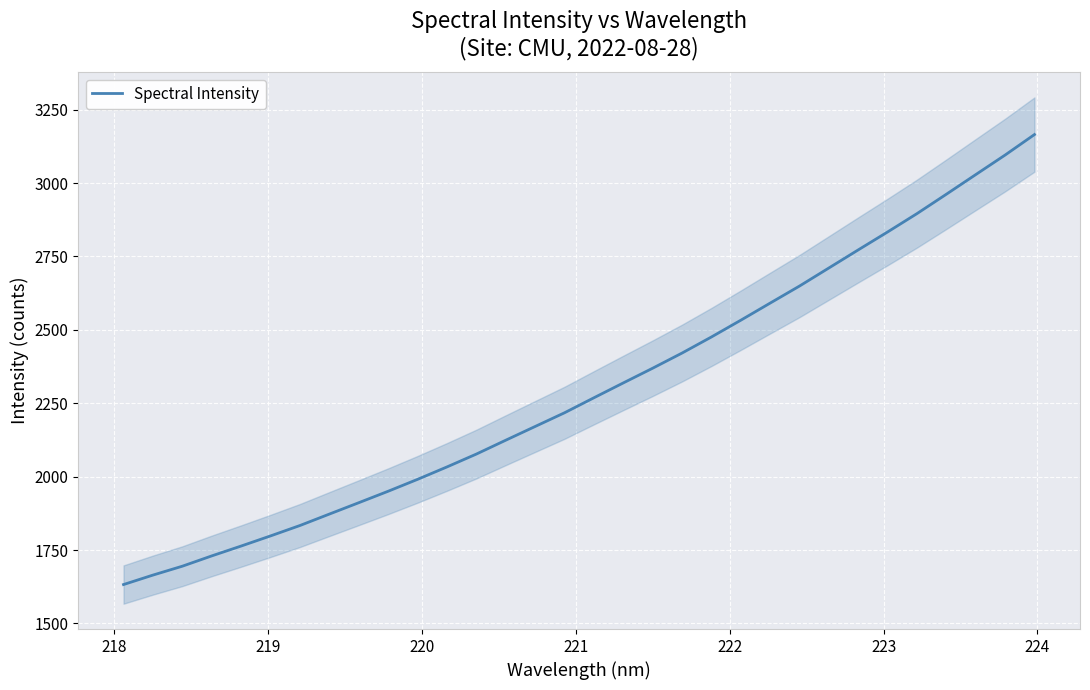

What is the average value?

2298.7